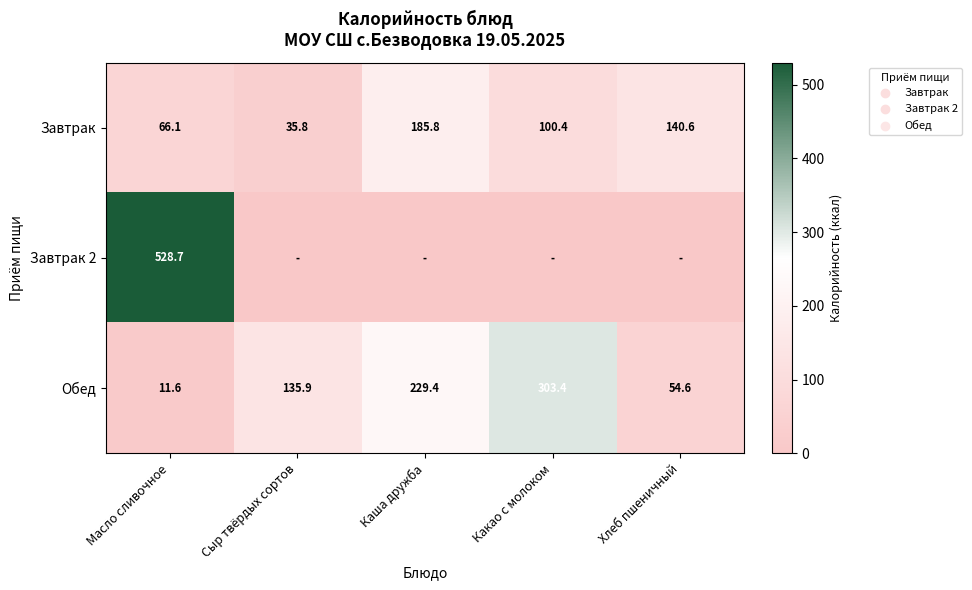

What is the spread (max minus min) of values at Масло сливочное?

517.1